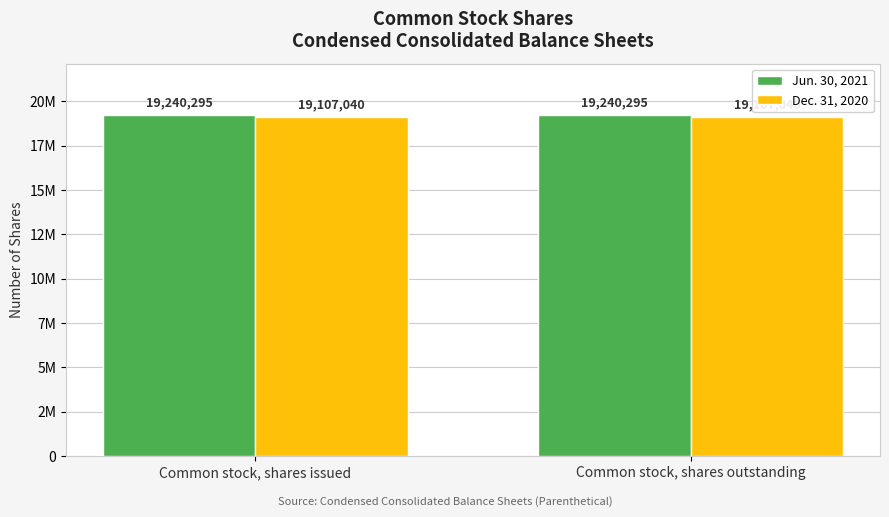

Rank the series by their average value, from highest to lowest.

Jun. 30, 2021, Dec. 31, 2020